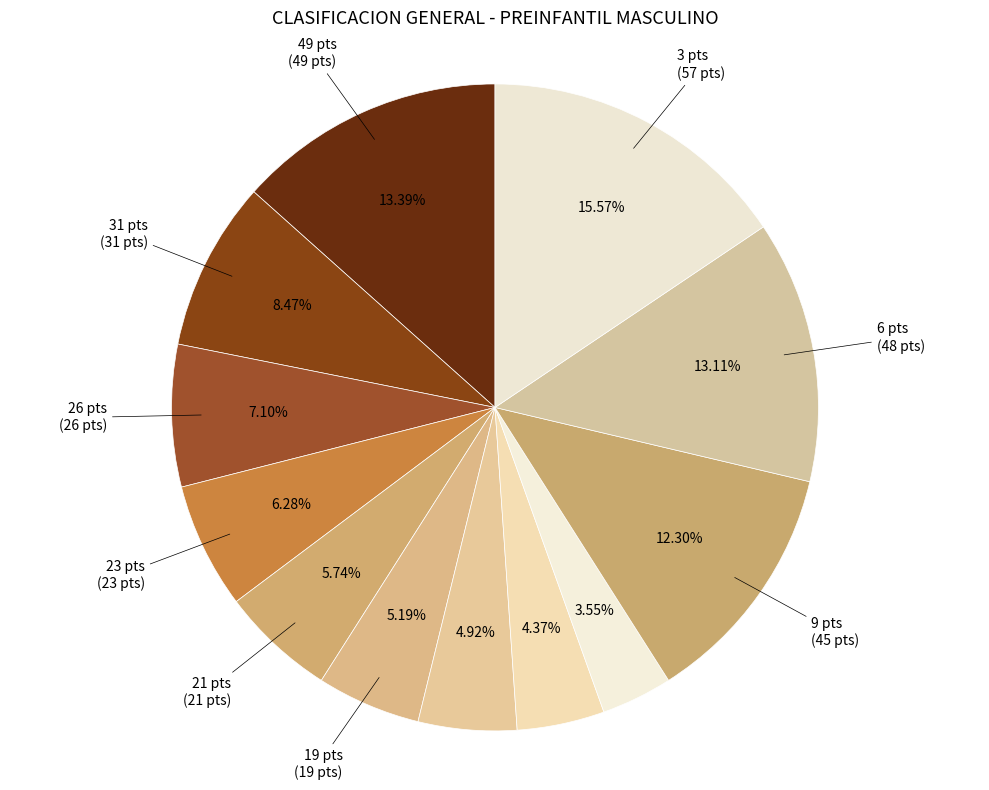

Count the number of slices in the pie.

12